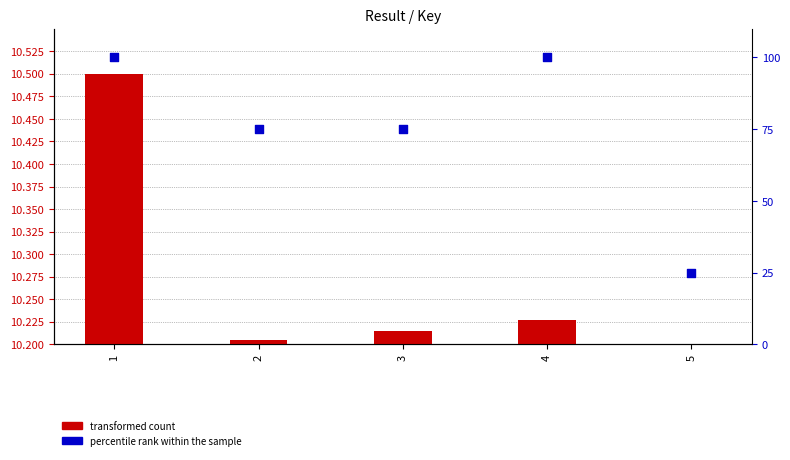

Which series has the largest total across all categories?

percentile rank within the sample